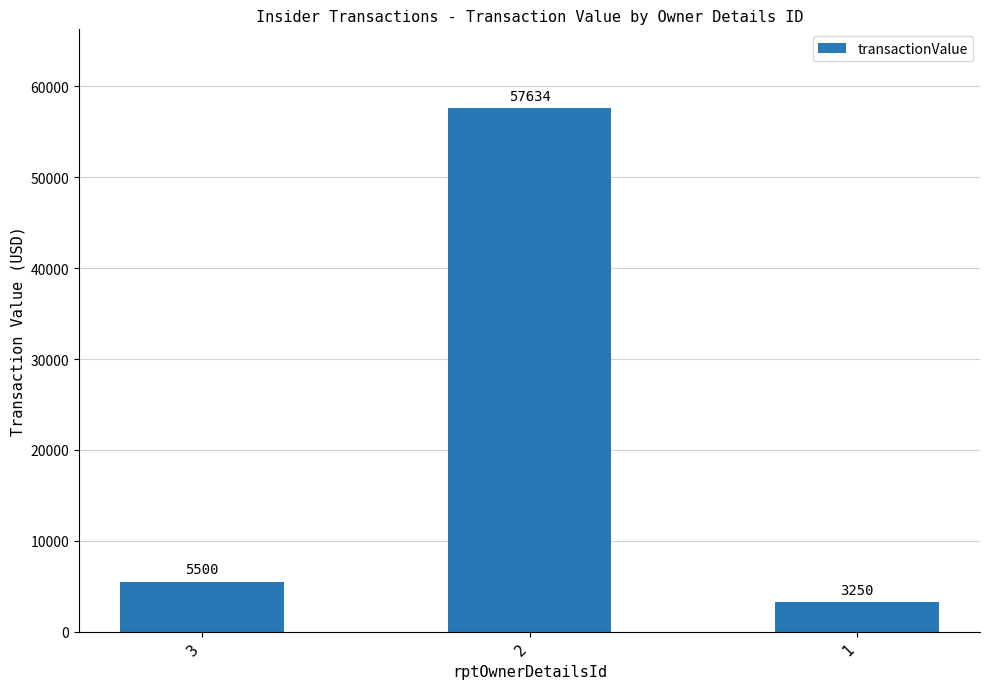

List the labels in order of value, smallest first.

1, 3, 2